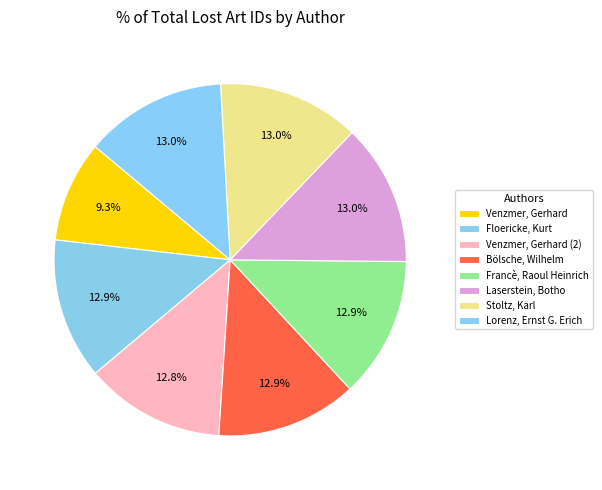

What is the total percentage of Laserstein, Botho and Floericke, Kurt?

25.9%